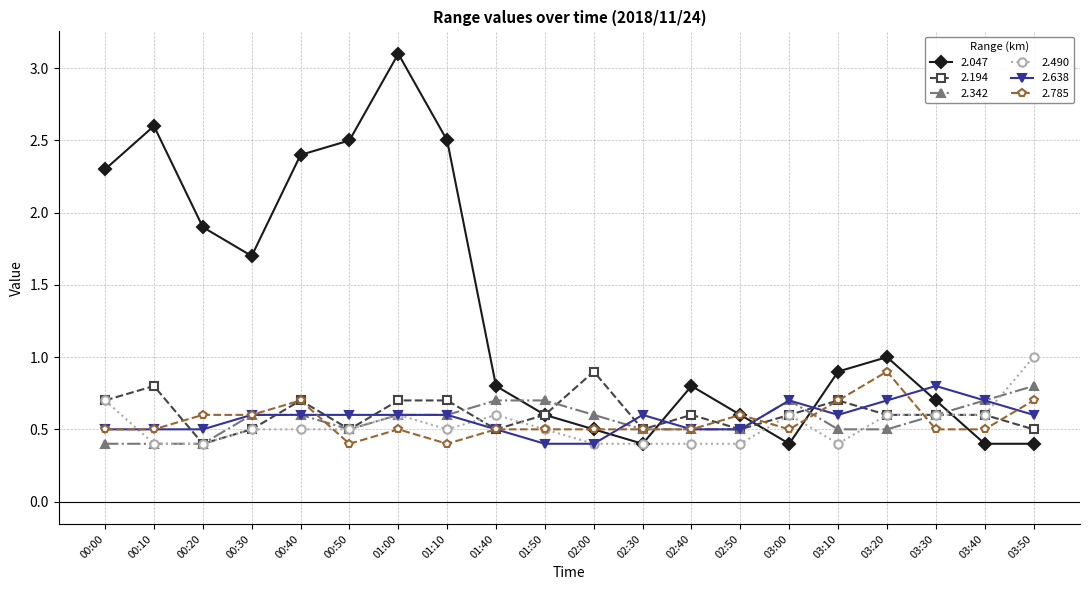

Is this an area chart (filled region under the line)?

No